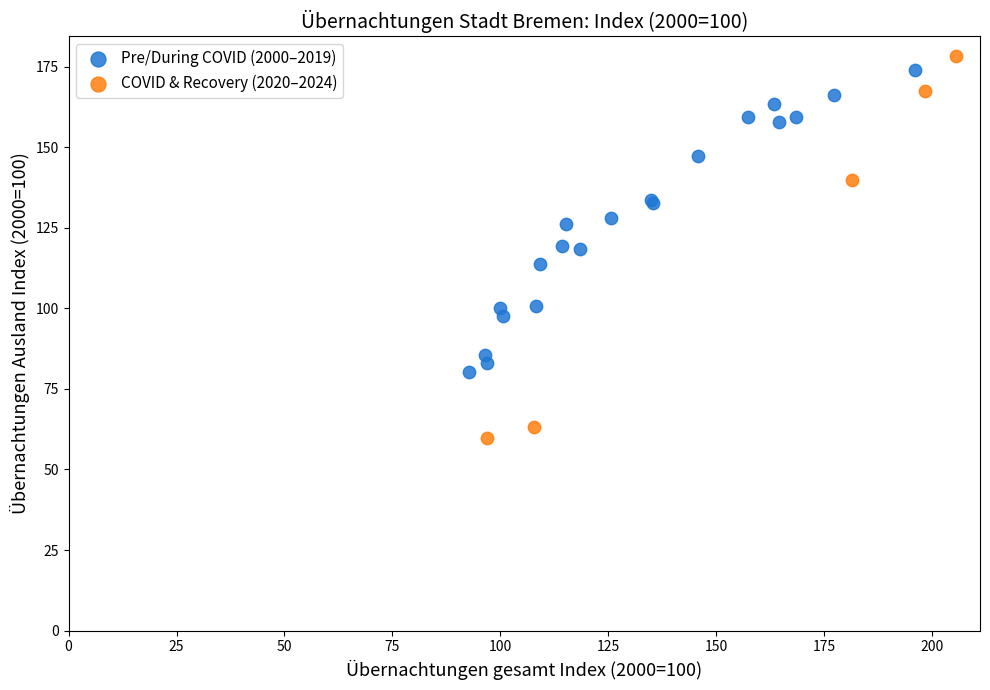

Which series reaches the minimum Y coordinate?

COVID & Recovery (2020–2024)